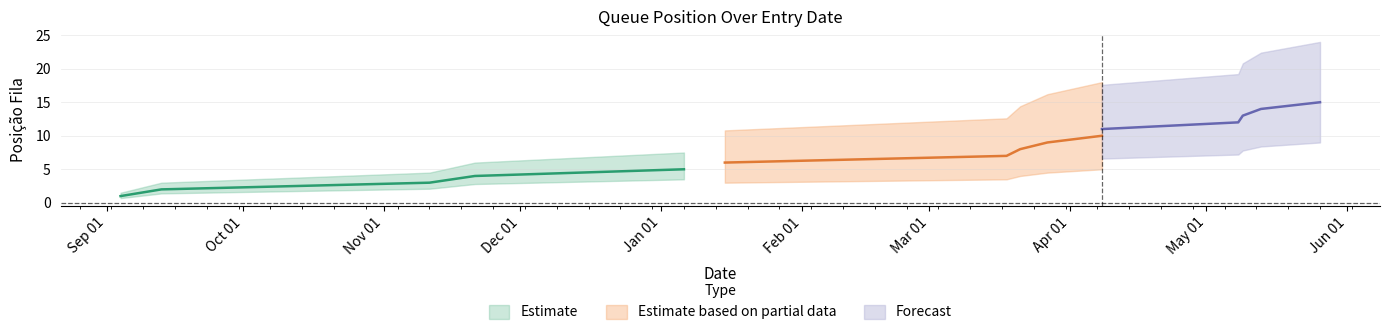

True or false: Forecast has more than 1 points higher than both neighbors.

False